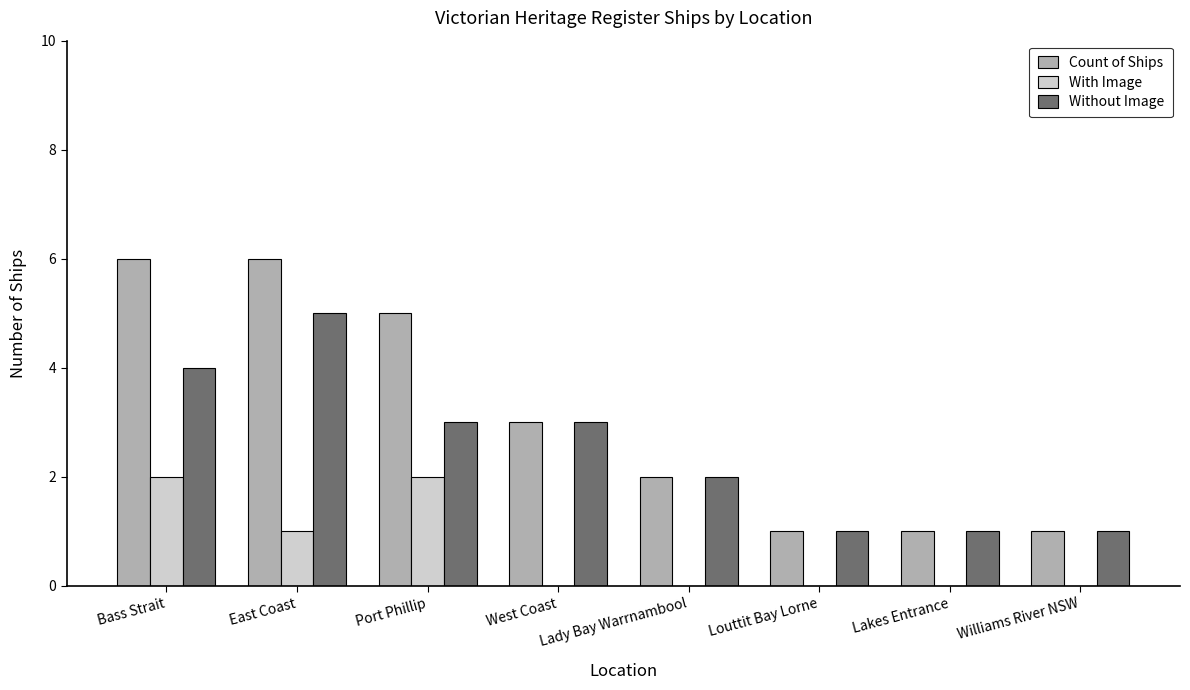

Reading right to left, transcribe all the data shown in this chart.

Count of Ships: 1	1	1	2	3	5	6	6
With Image: 0	0	0	0	0	2	1	2
Without Image: 1	1	1	2	3	3	5	4